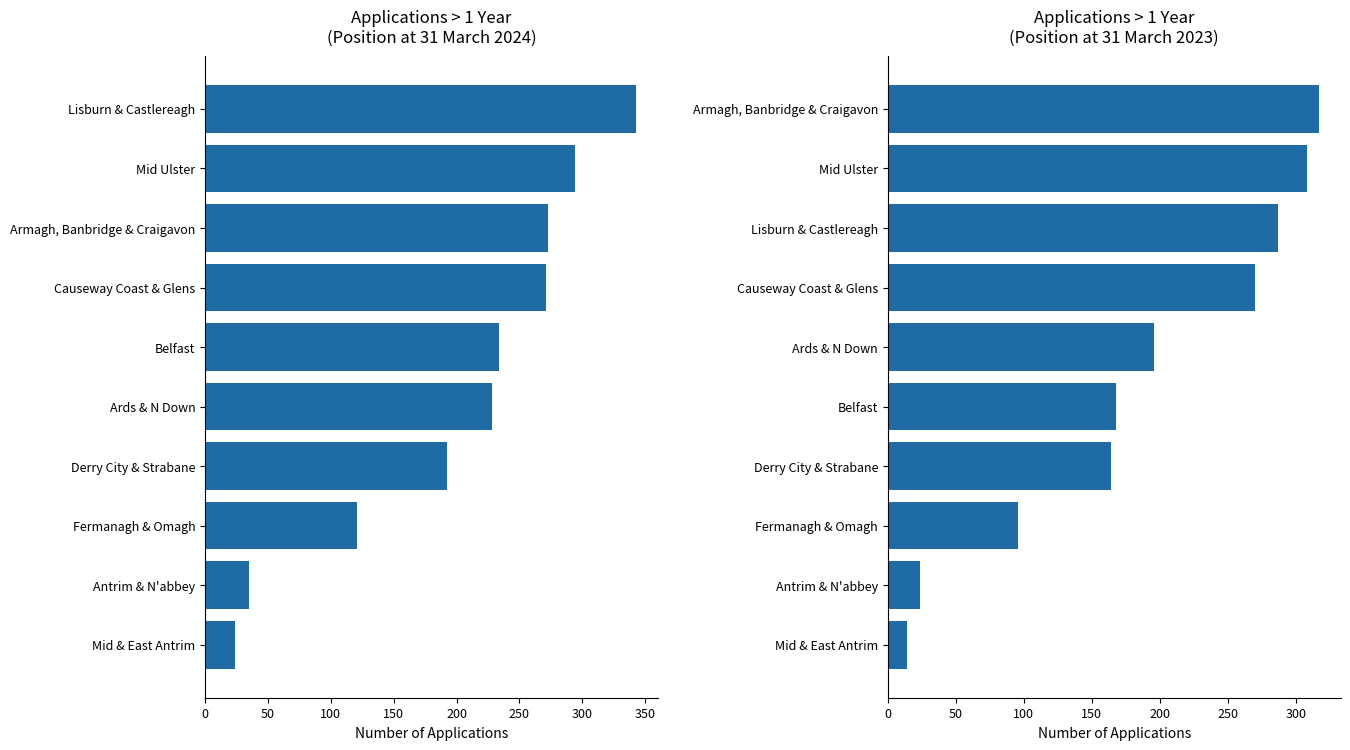

Which series has the largest total across all categories?

> 1 yr (Mar 2024)